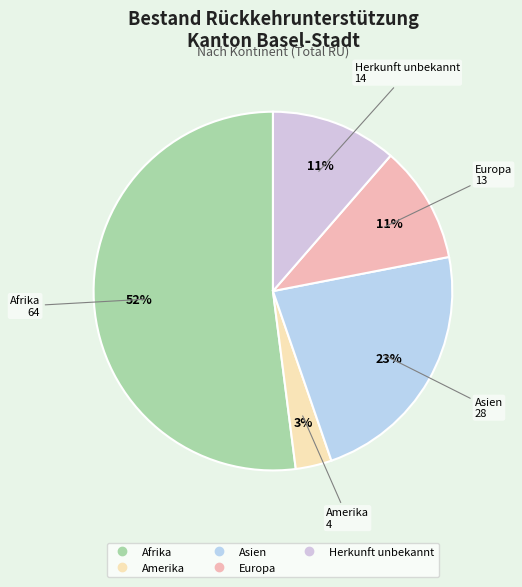

True or false: Europa accounts for 5% of the total.

False